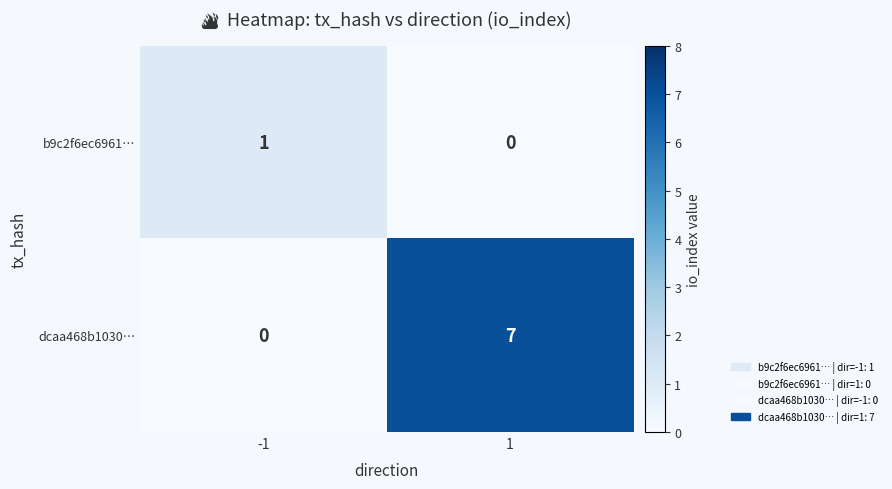

What is the average value of the dcaa468b1030… series?

4